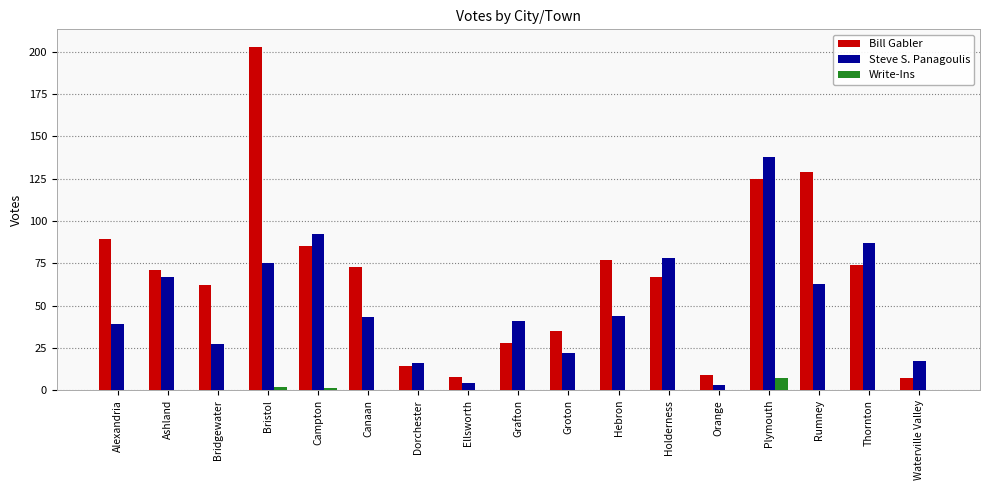

The value of Write-Ins at Ellsworth is 0. True or false?

True